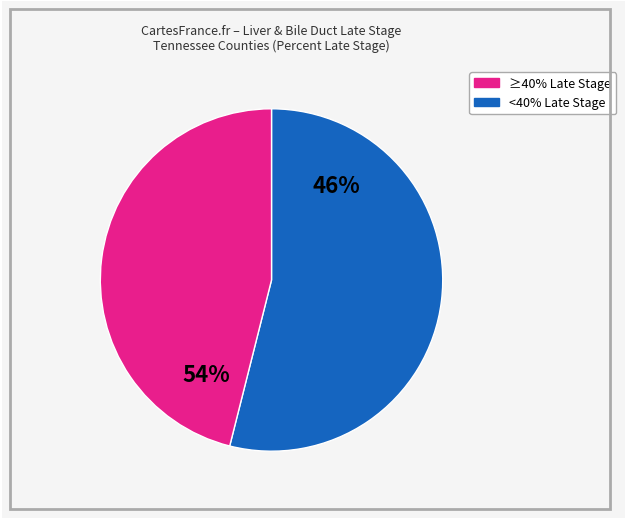

The Sumner County slice represents 15% of the pie. True or false?

False